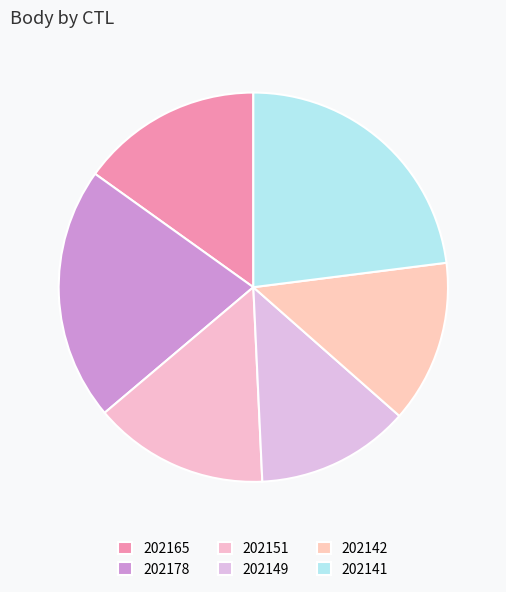

Which category has the biggest portion of the pie?

202141